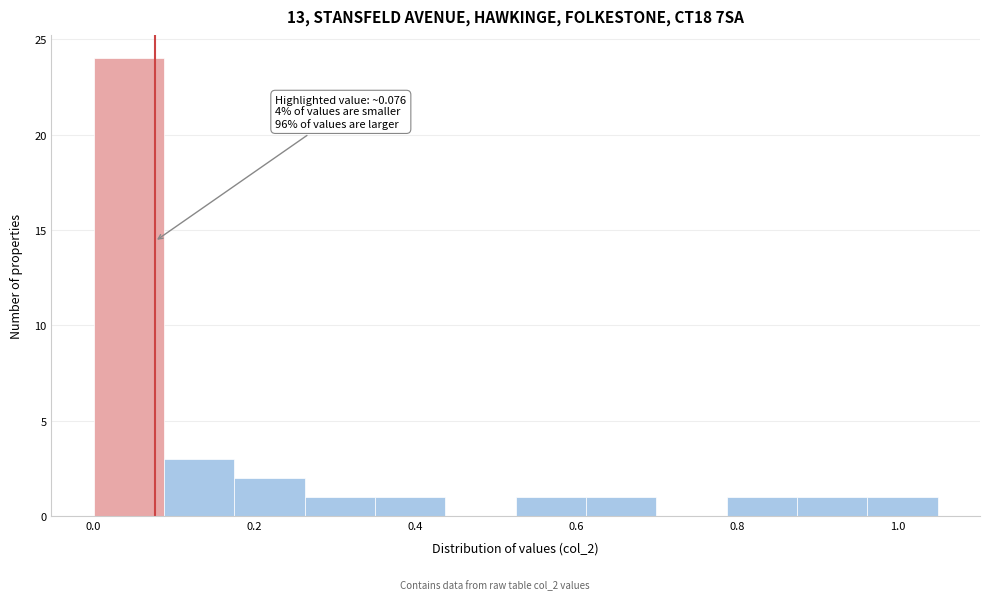

Which range on the x-axis has the tallest bar?

0.00 to 0.08